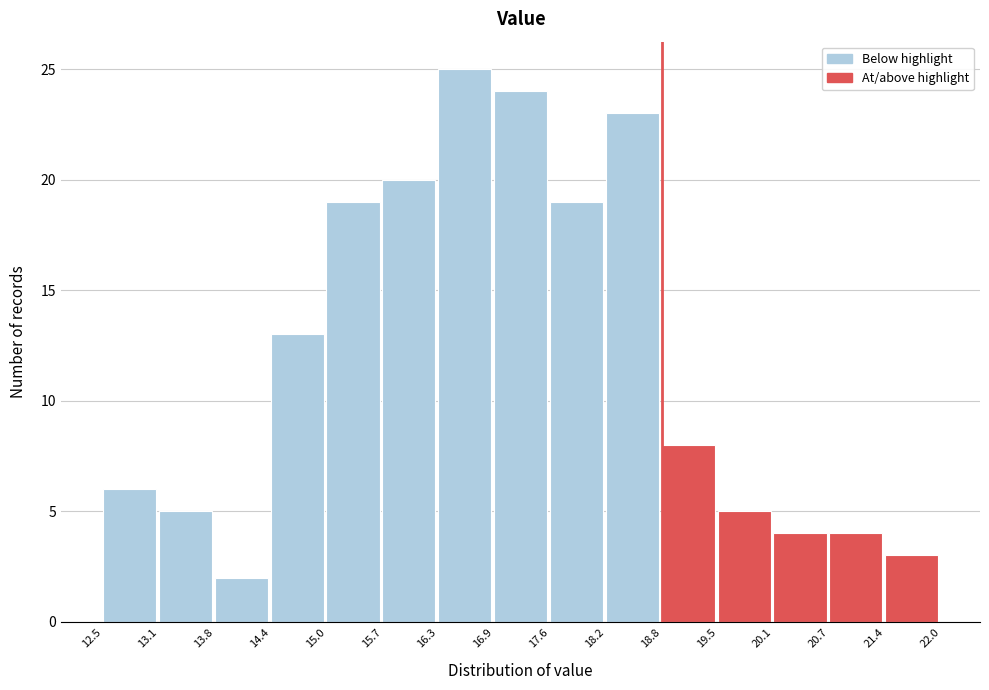

How tall is the bar that spans 12.5 to 13.1 on the x-axis? The values are not printed on the chart, so give them approximately, as read against the axis.

6